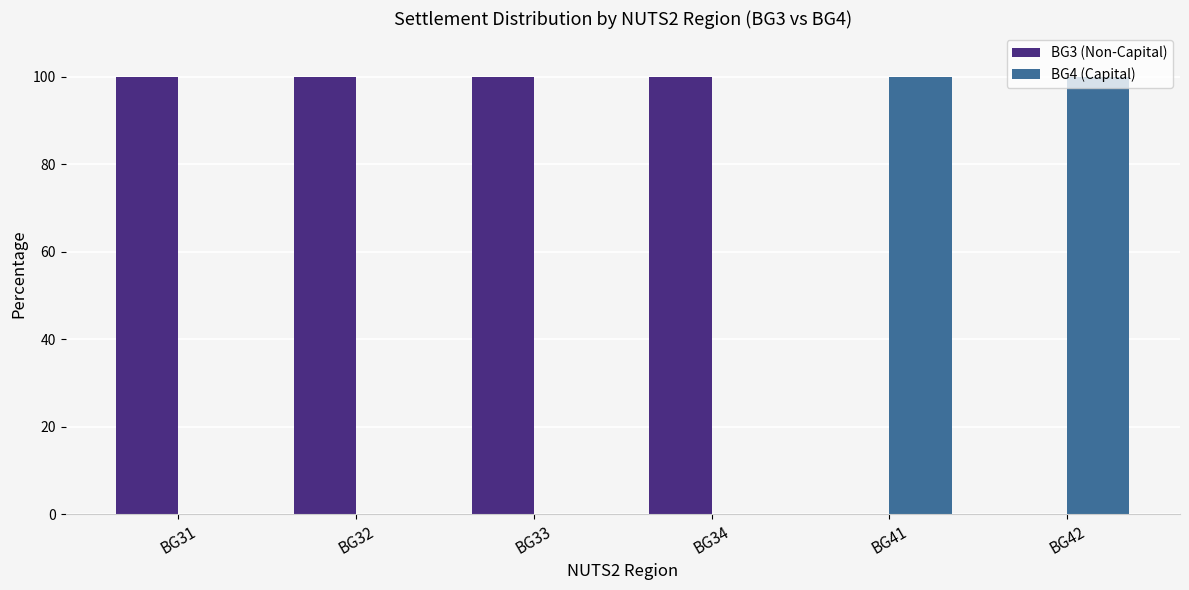

Reading left to right, transcribe all the data shown in this chart.

BG3 (Non-Capital): 100	100	100	100	0	0
BG4 (Capital): 0	0	0	0	100	100